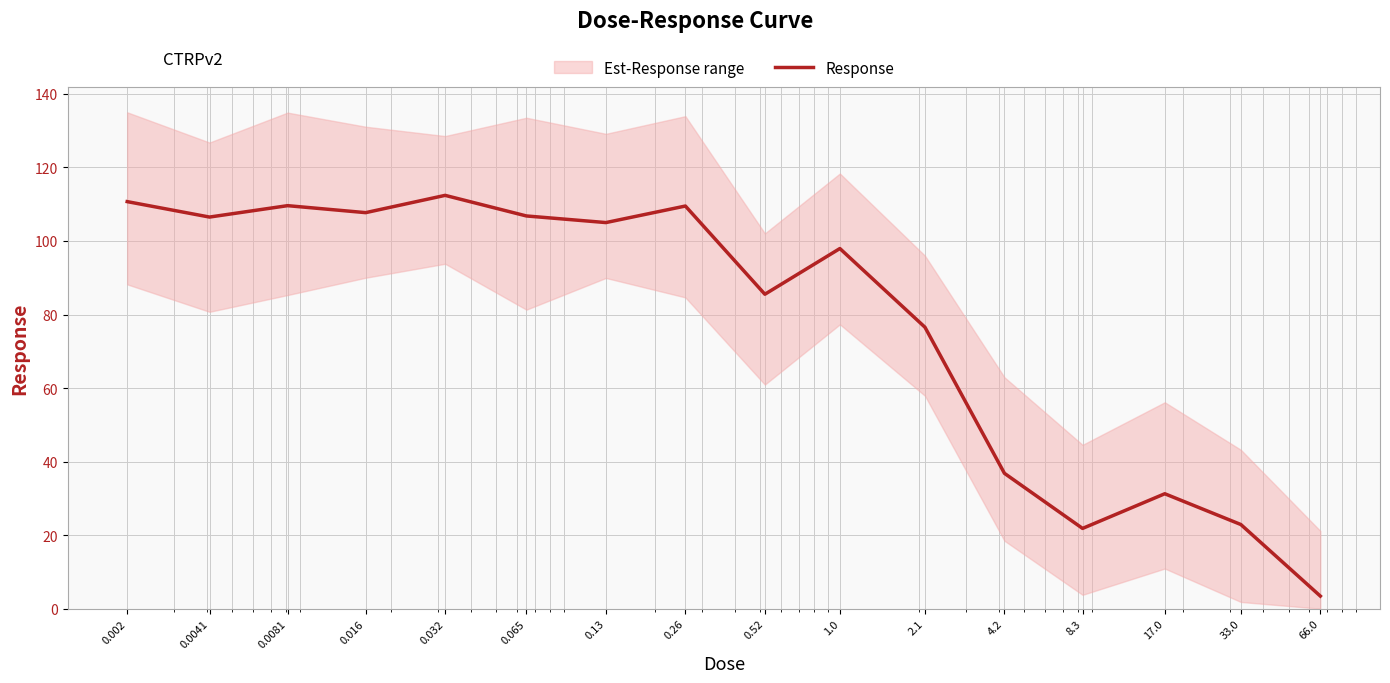

Reading left to right, list all the values displayed in this chart.

110.7	106.5	109.6	107.7	112.4	106.8	105.0	109.5	85.5	97.9	76.5	36.8	21.8	31.3	22.9	3.4